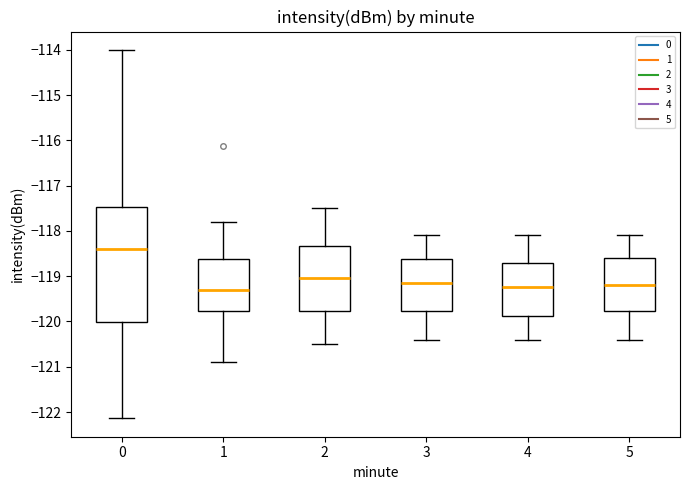

Where does the median line of the box at x = 4 sit on the y-axis? The values are not printed on the chart, so give them approximately, as read against the axis.

-119.2